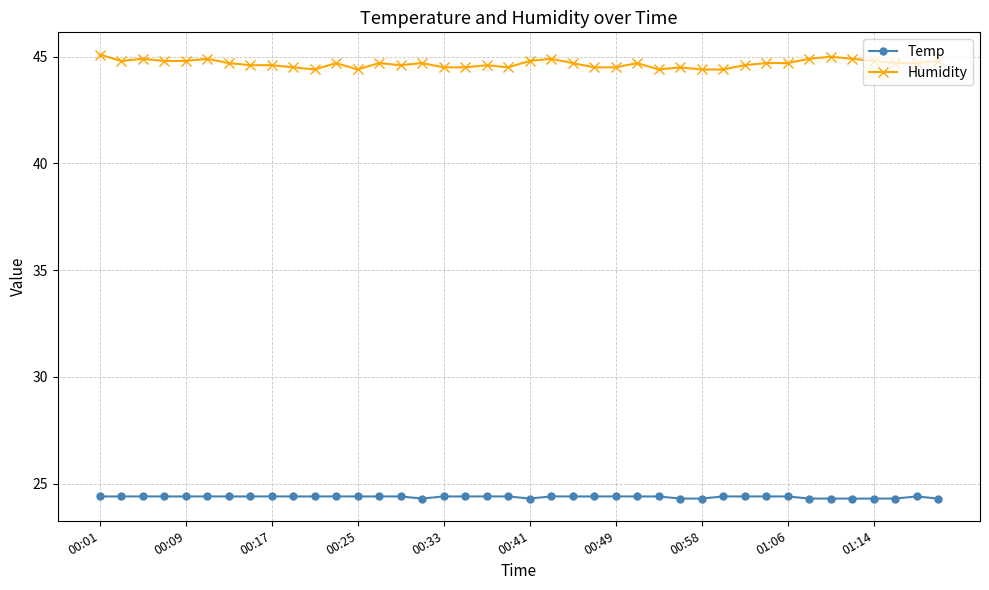

Reading left to right, extract all data points from this chart.

Temp: 24.4	24.4	24.4	24.4	24.4	24.4	24.4	24.4	24.4	24.4	24.4	24.4	24.4	24.4	24.4	24.3	24.4	24.4	24.4	24.4	24.3	24.4	24.4	24.4	24.4	24.4	24.4	24.3	24.3	24.4	24.4	24.4	24.4	24.3	24.3	24.3	24.3	24.3	24.4	24.3
Humidity: 45.1	44.8	44.9	44.8	44.8	44.9	44.7	44.6	44.6	44.5	44.4	44.7	44.4	44.7	44.6	44.7	44.5	44.5	44.6	44.5	44.8	44.9	44.7	44.5	44.5	44.7	44.4	44.5	44.4	44.4	44.6	44.7	44.7	44.9	45.0	44.9	44.8	44.7	44.7	44.8